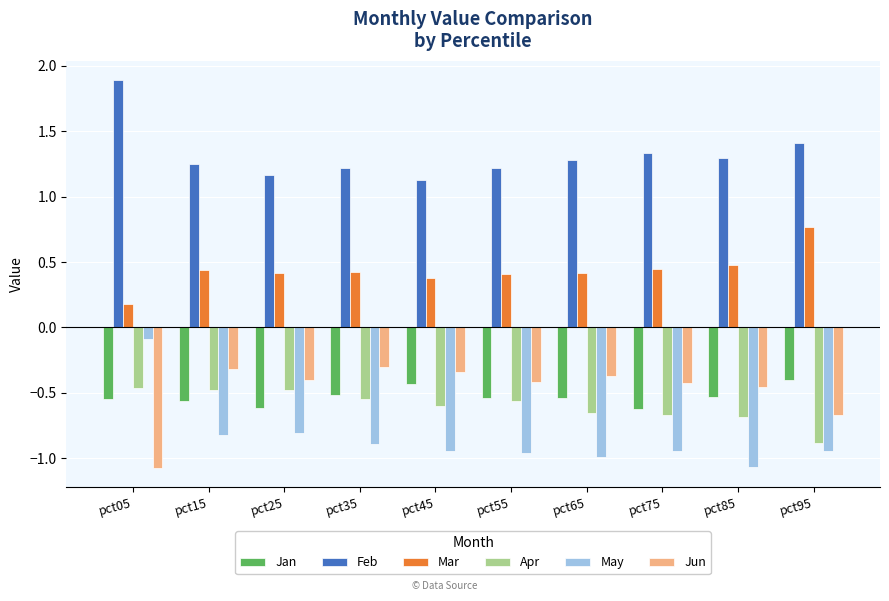

Which series has the largest total across all categories?

Feb